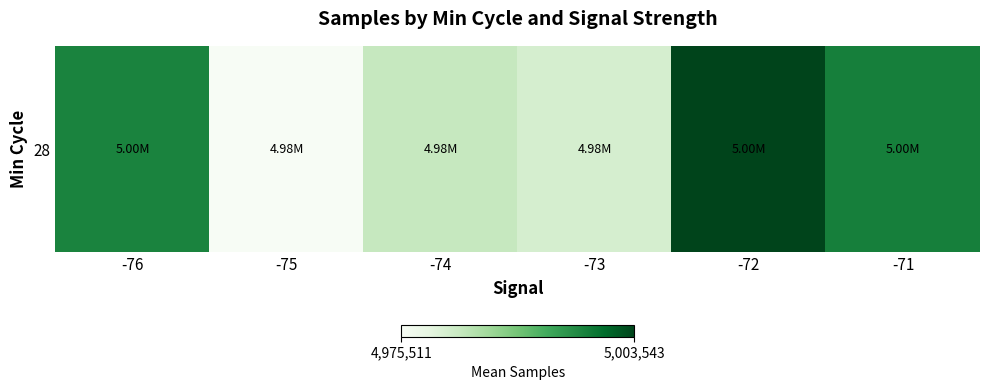

Between -74 and -71, which is larger?

-71